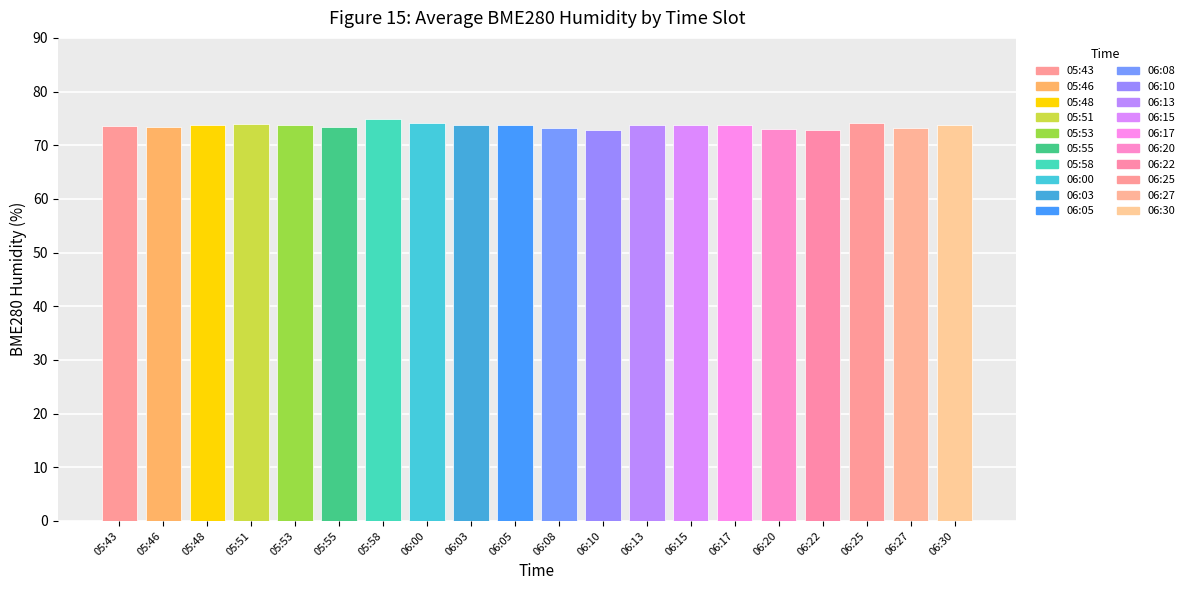

What is the label of the 18th bar from the left?

06:25